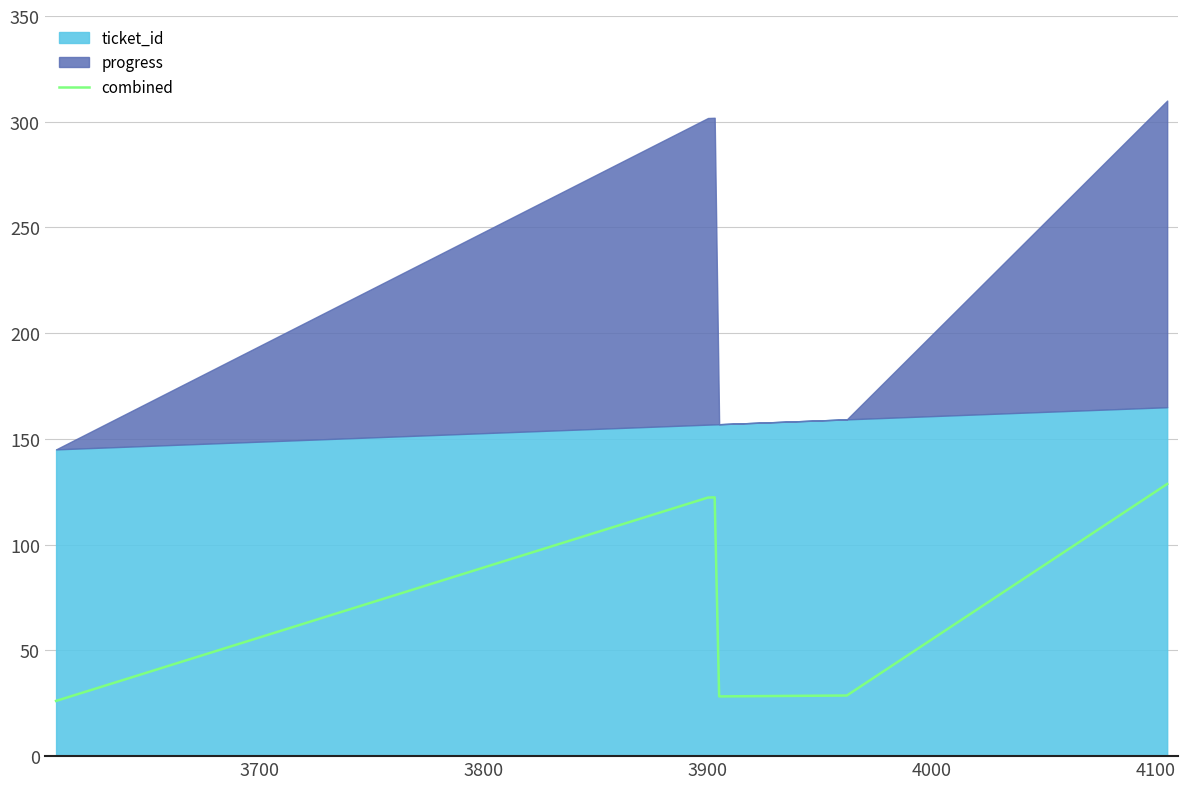

What is the lowest value of the combined series?

26.1